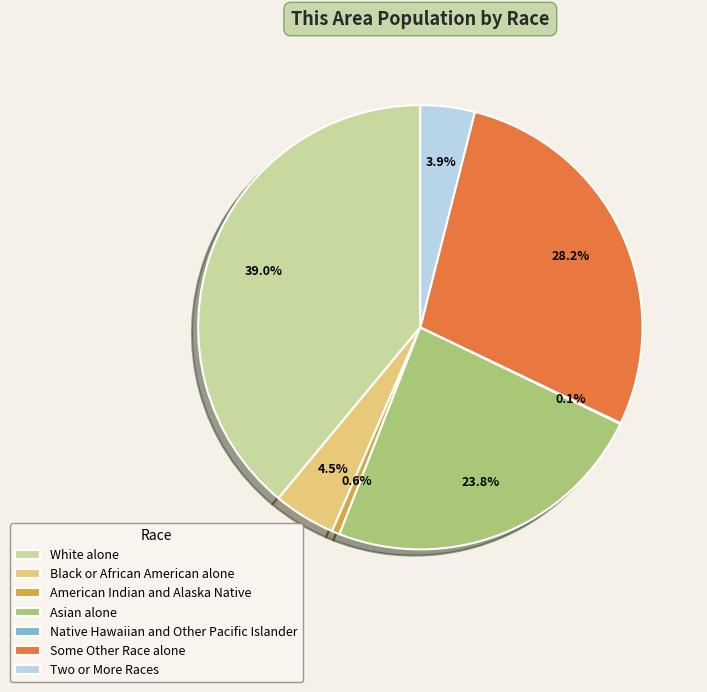

Is there a majority slice in this chart?

No